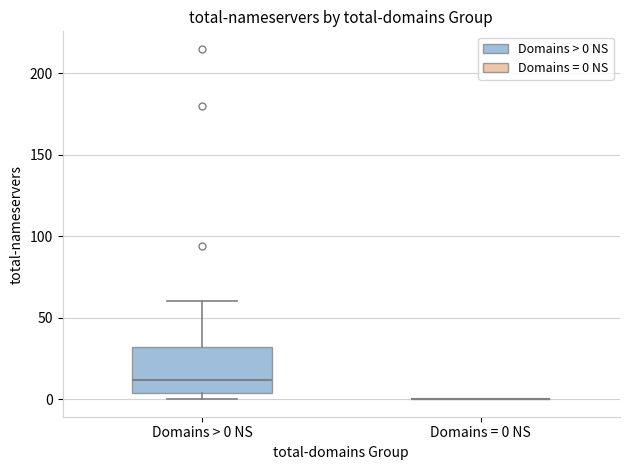

Which box is the tallest, from its lower edge to its upper edge?

Domains > 0 NS